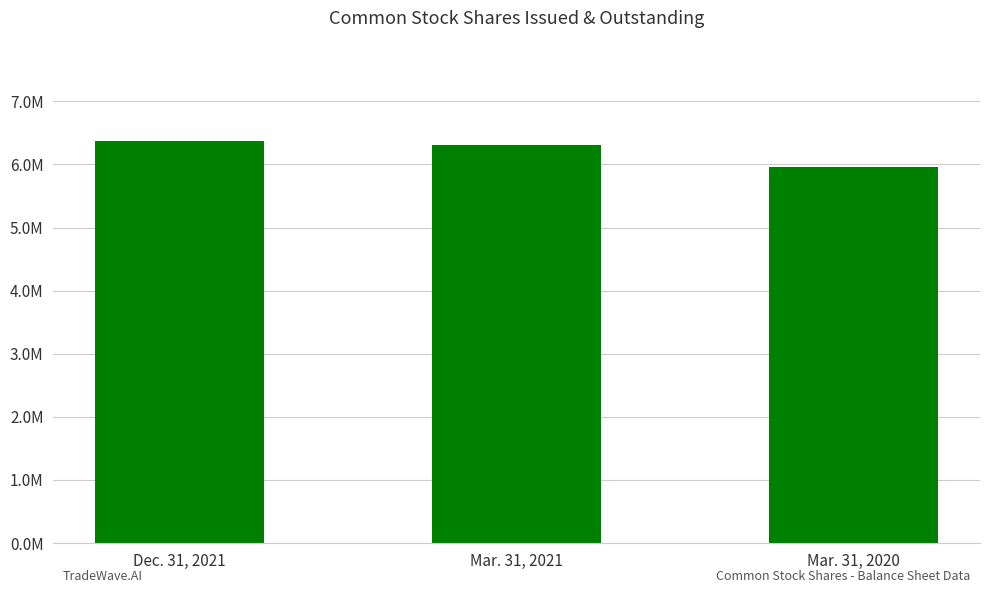

What is the minimum value shown in the chart?

5956754